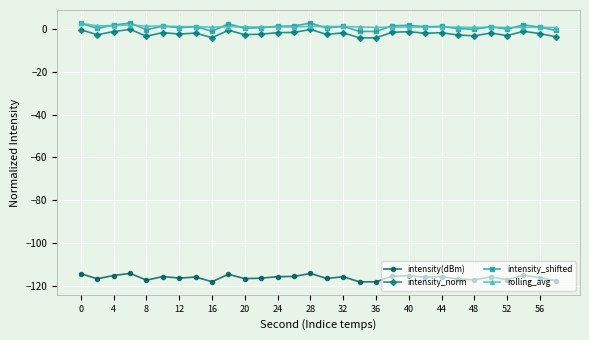

True or false: intensity_norm and intensity_shifted intersect in this chart.

False